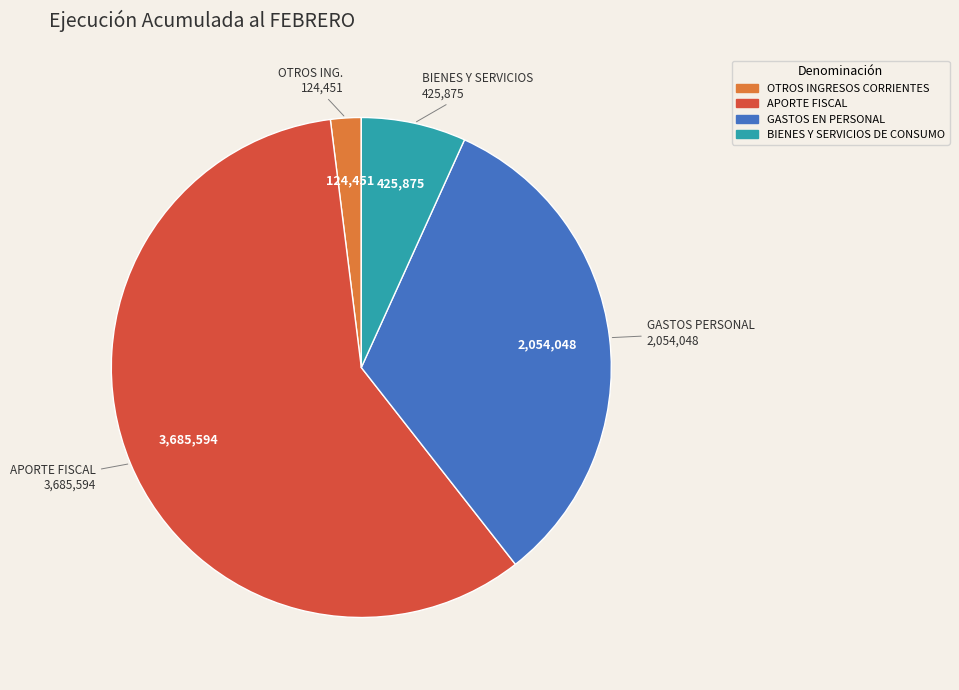

How many segments does this pie chart have?

4